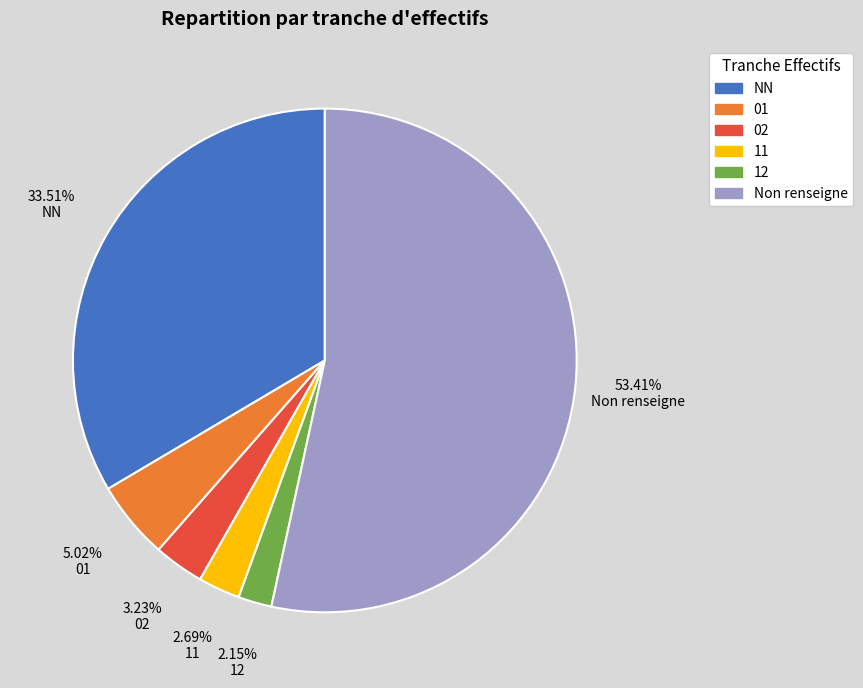

Is there any slice that represents more than half of the pie?

Yes